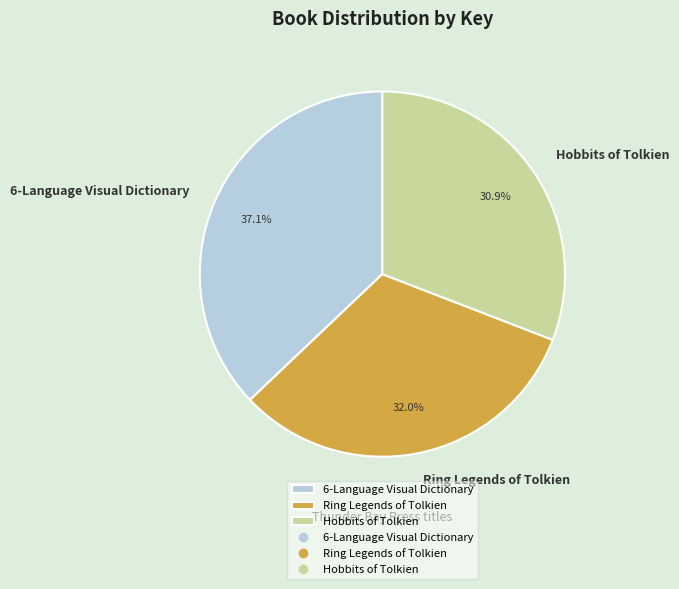

What percentage is the 6-Language Visual Dictionary slice, to the nearest percent?

37%